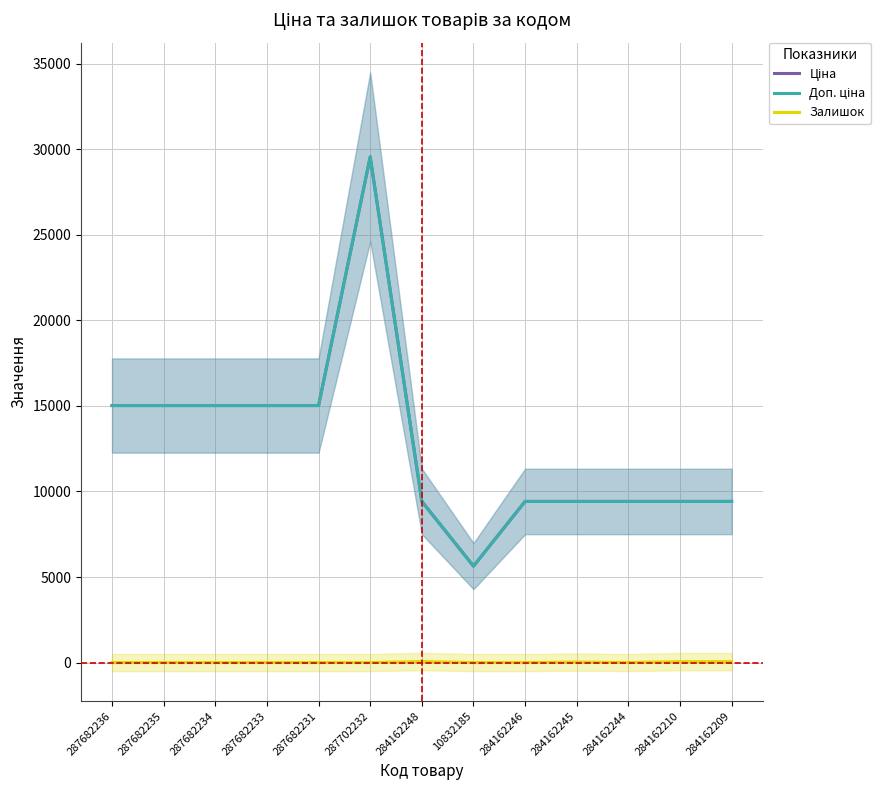

Which series has the largest range (max minus min)?

Ціна